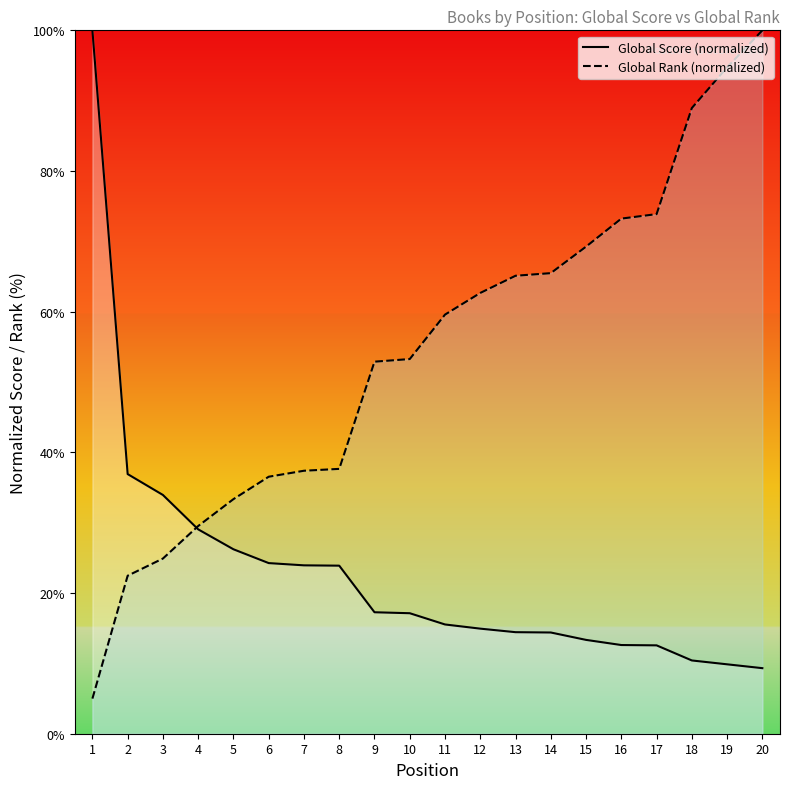

Between 4 and 8, which is larger?

4